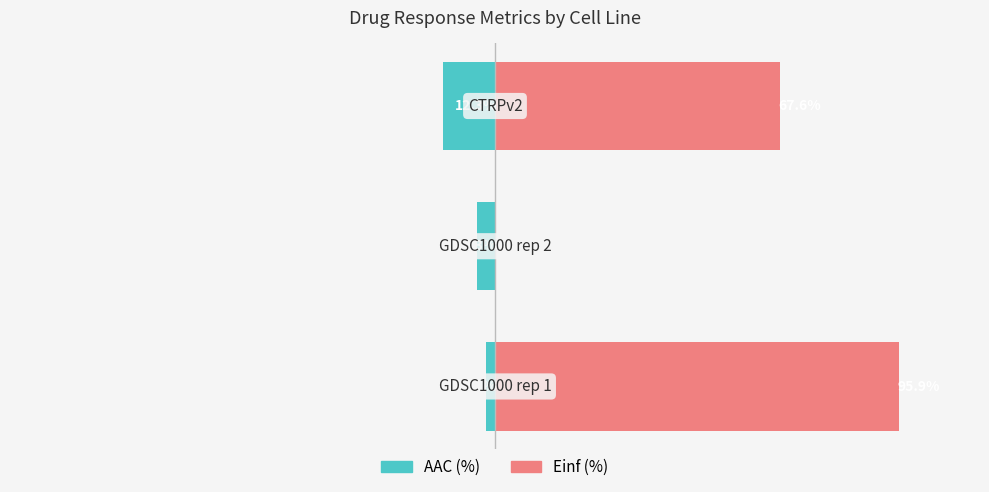

Rank the series by their maximum value, from lowest to highest.

AAC (%), Einf (%)